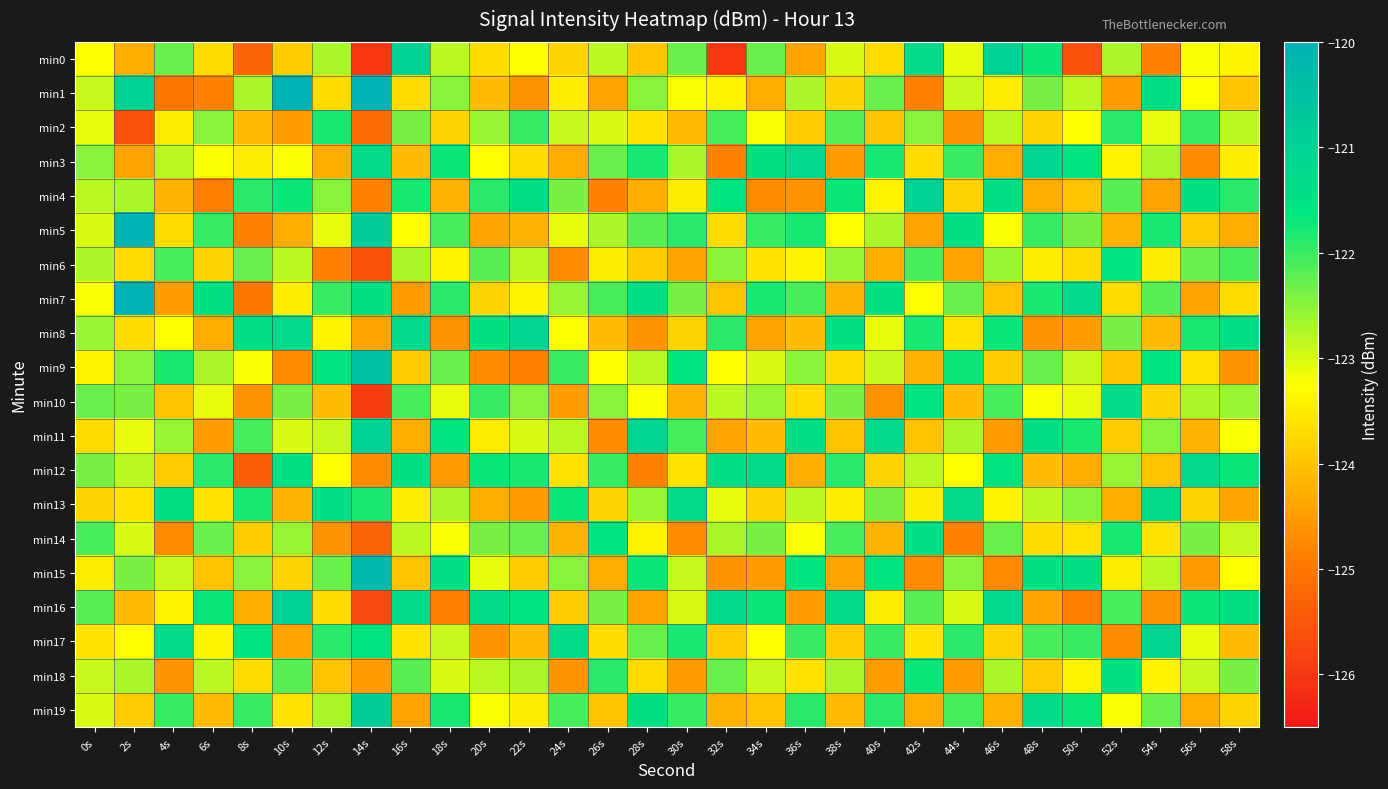

At which category is the sum across all series the highest?

48s